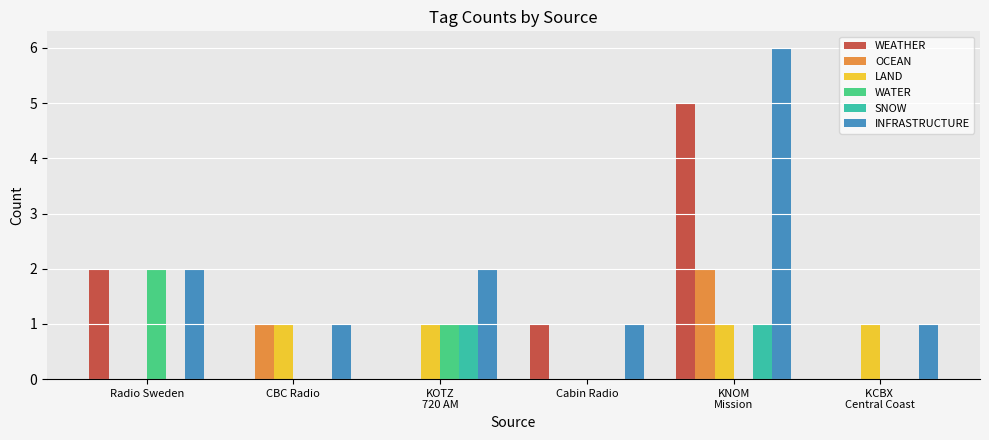

What is the maximum value shown in the chart?

6